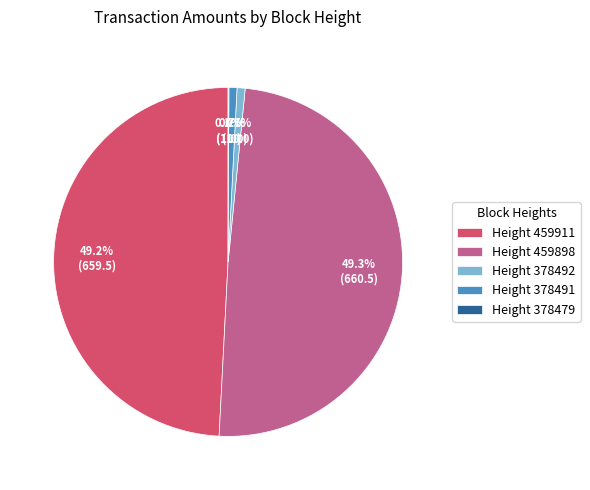

Is Height 459898 the majority of the pie?

No